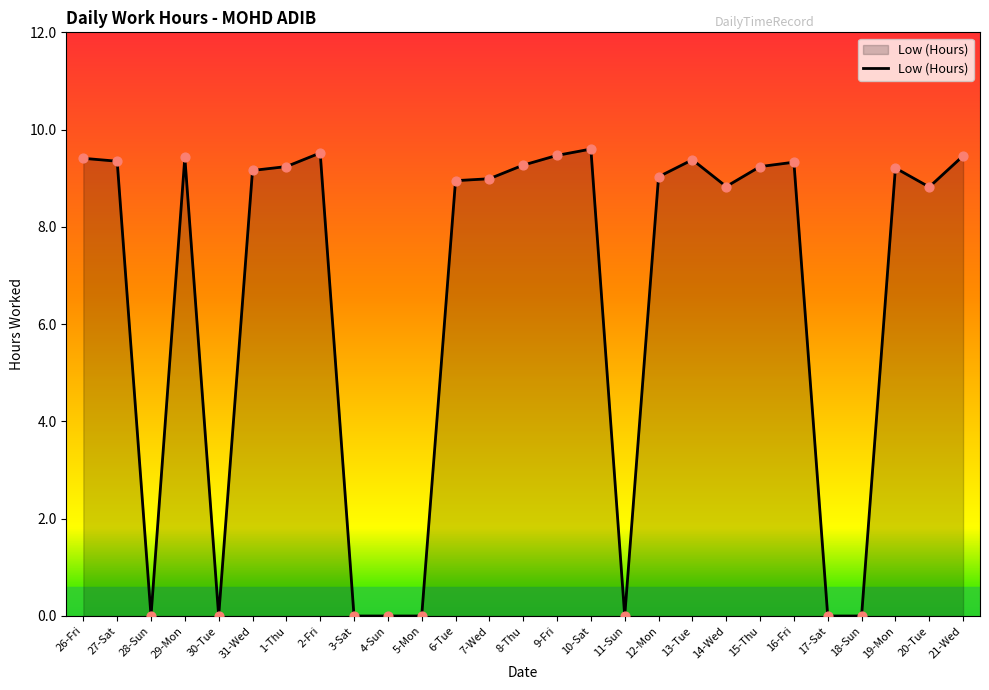

Which has a higher value, 14-Wed or 12-Mon?

12-Mon